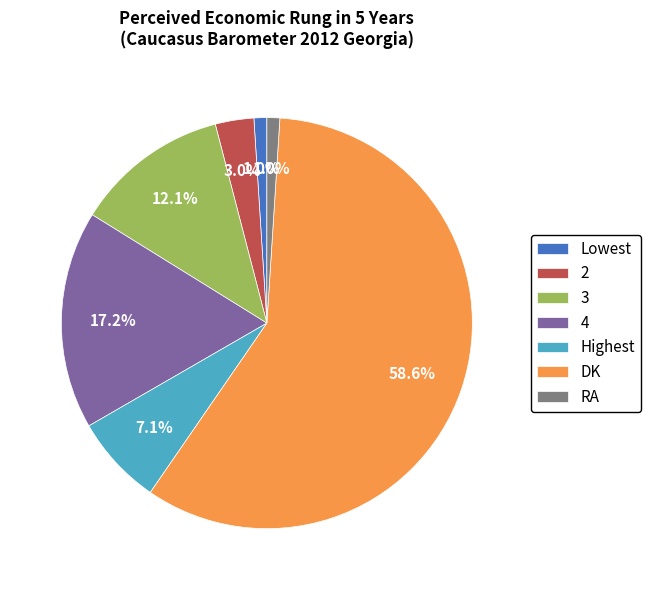

True or false: 4 accounts for 17% of the total.

True